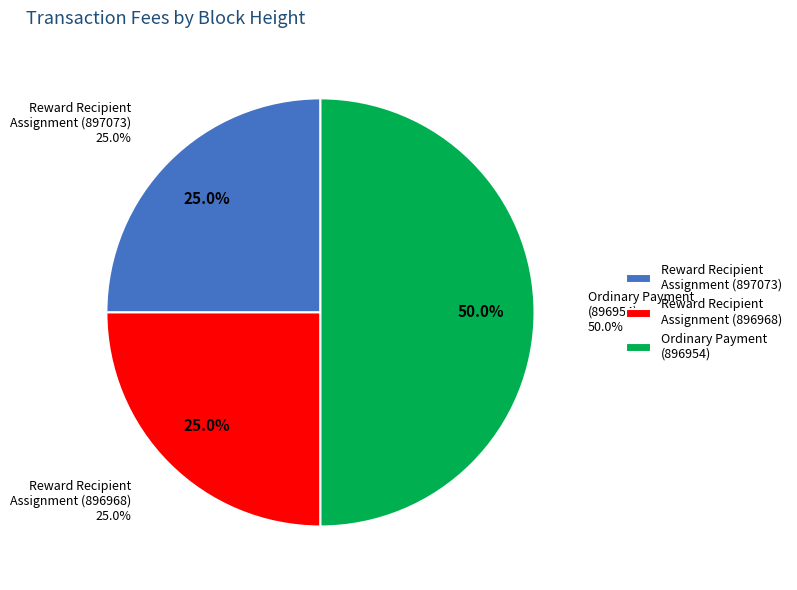

Count the number of slices in the pie.

3